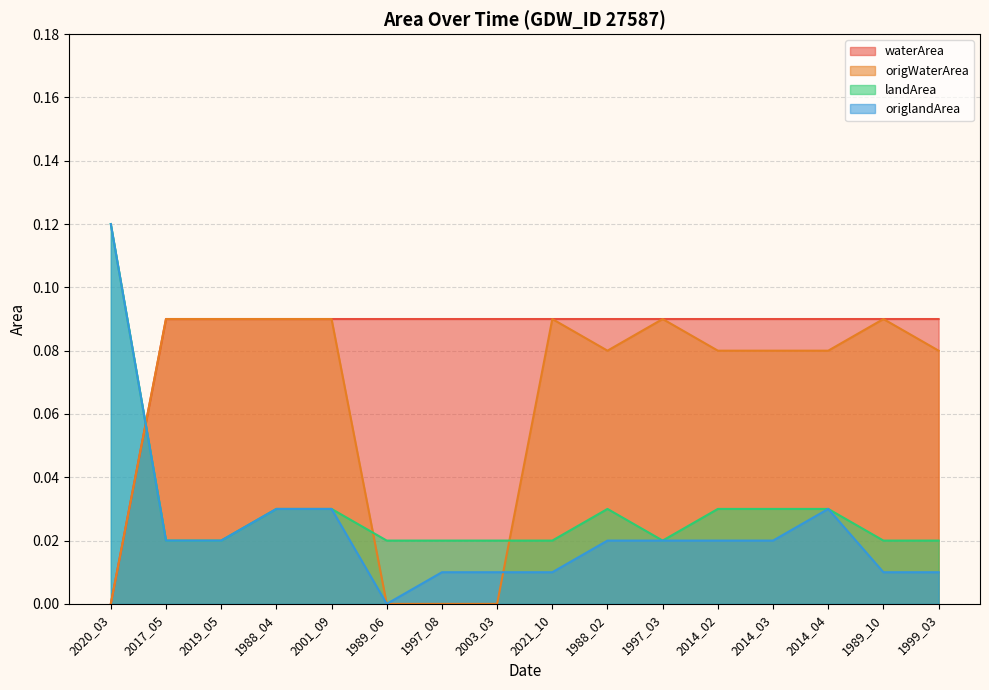

Which has a higher value, 2020_03 or 2014_02?

2014_02